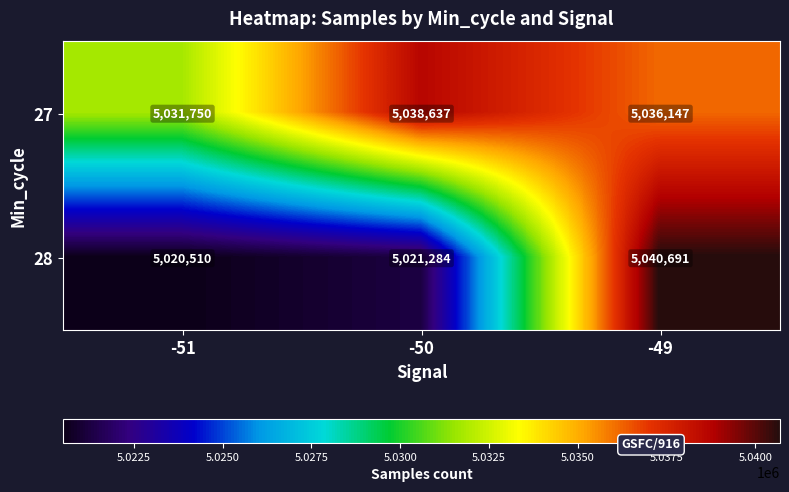

Which series changed the most between -51 and -50?

27